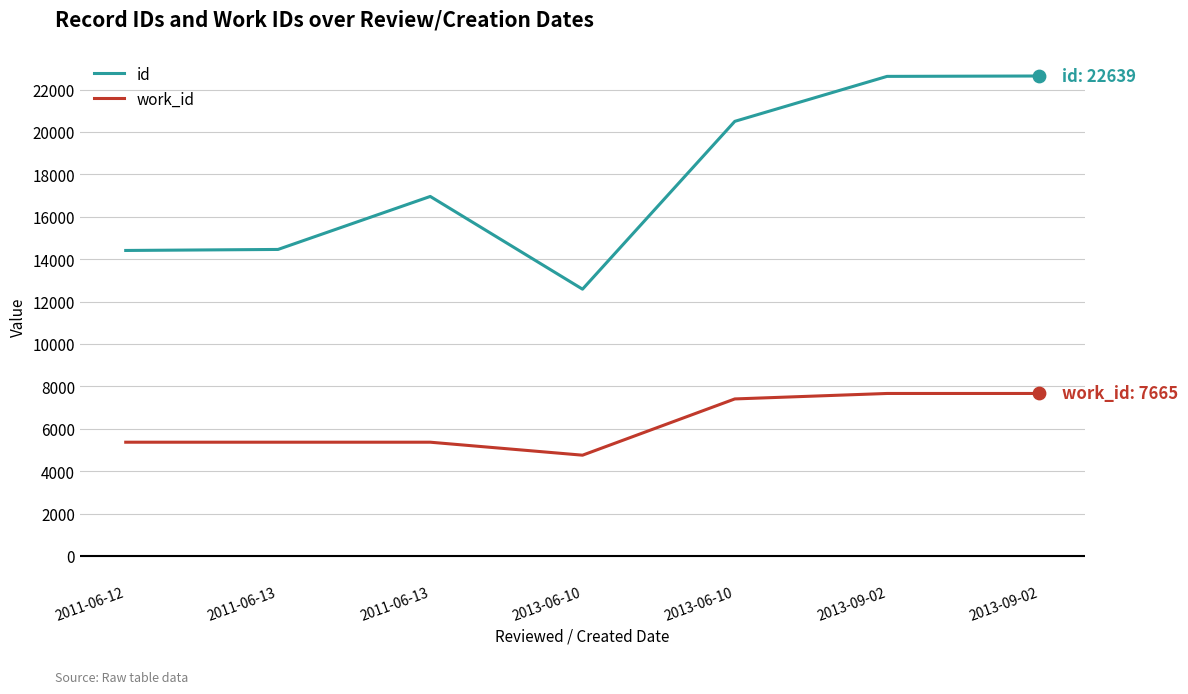

What is the total value across all series at 2011-06-13?

19824